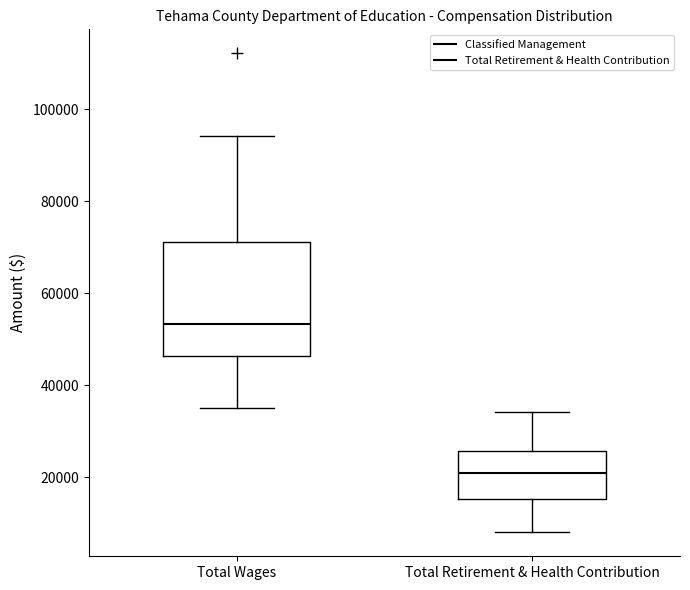

Reading left to right, read every box against the y-axis: the position of its median line, the range the box covers, and the ends of its whiskers. The values are not printed on the chart, so give them approximately, as read against the axis.

Total Wages: median 54000, box 46000 to 72000, whiskers 34000 to 94000
Total Retirement & Health Contribution: median 20000, box 16000 to 26000, whiskers 8000 to 34000